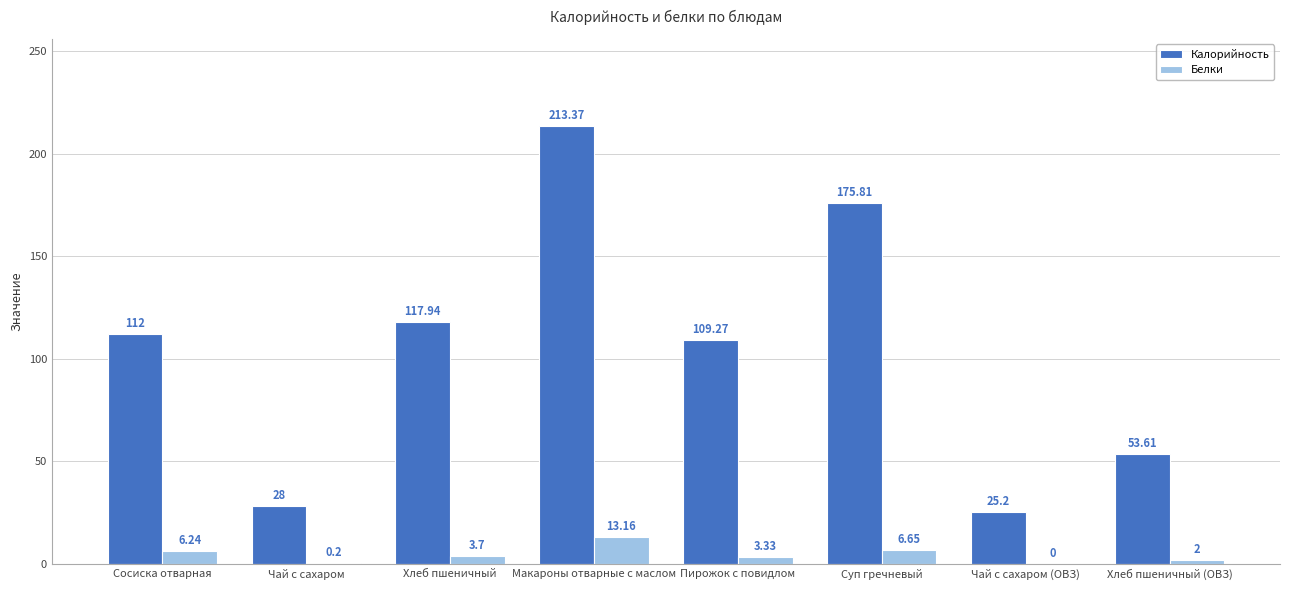

What is the sum of the Белки values at Хлеб пшеничный (ОВЗ) and Пирожок с повидлом?

5.3